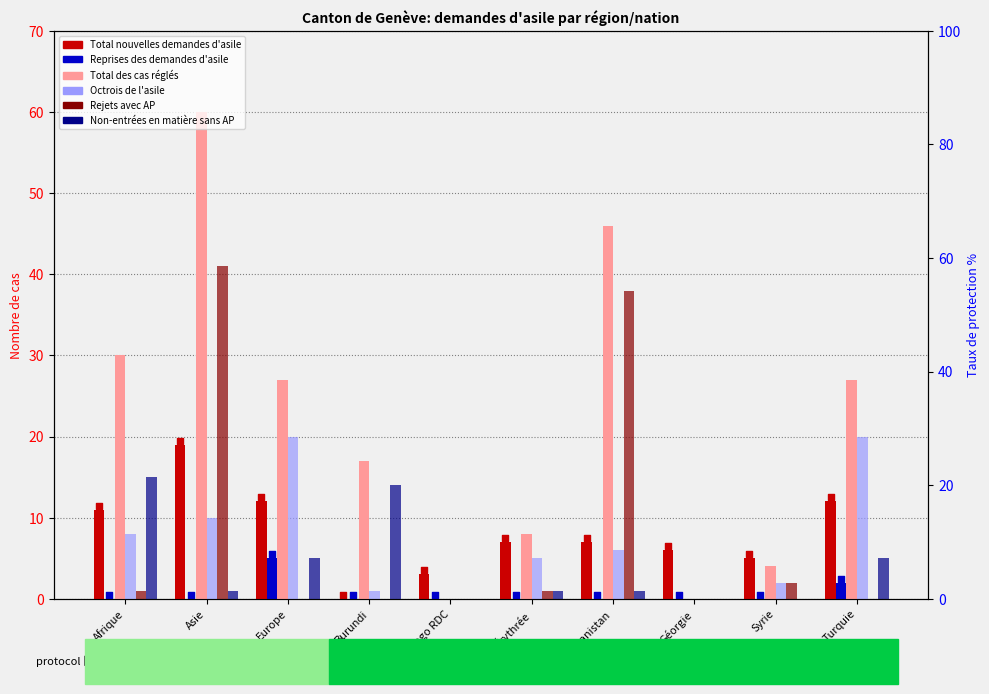

Which series has the largest total across all categories?

Total des cas réglés